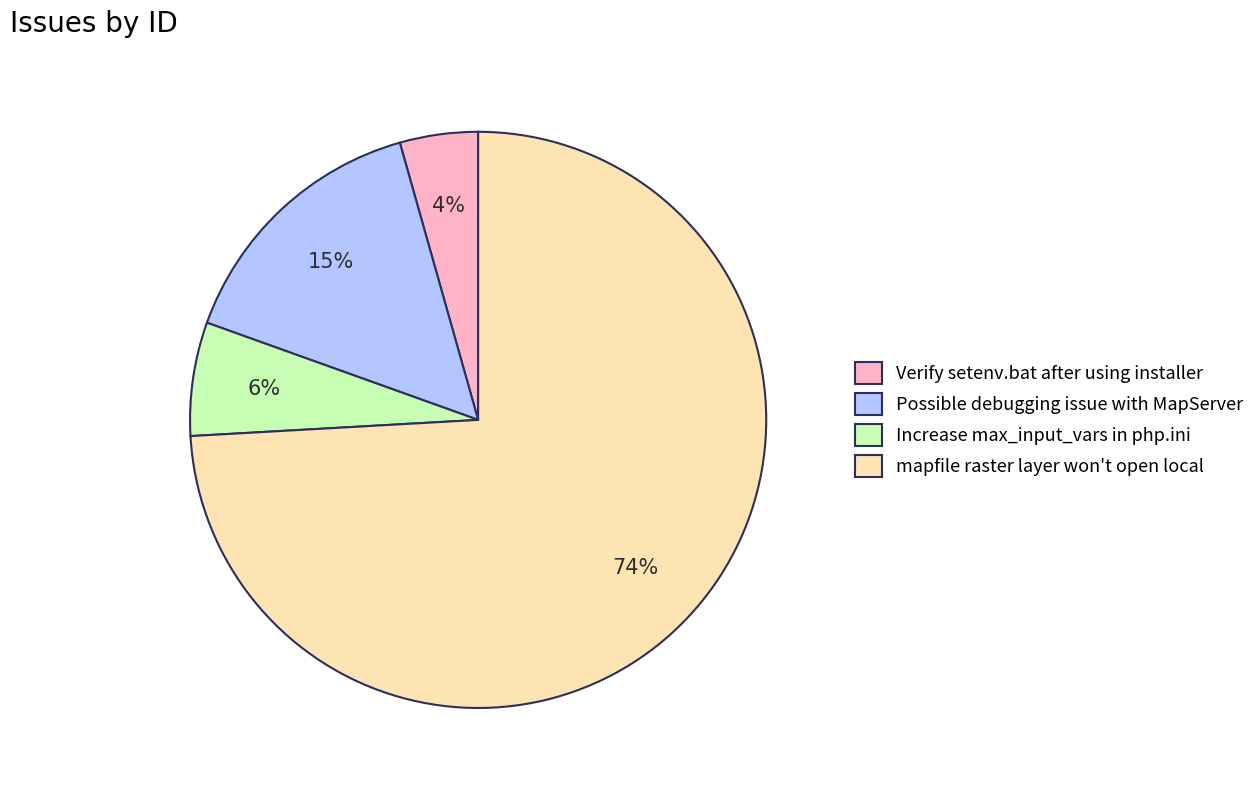

Between Increase max_input_vars in php.ini and Possible debugging issue with MapServer, which is larger?

Possible debugging issue with MapServer